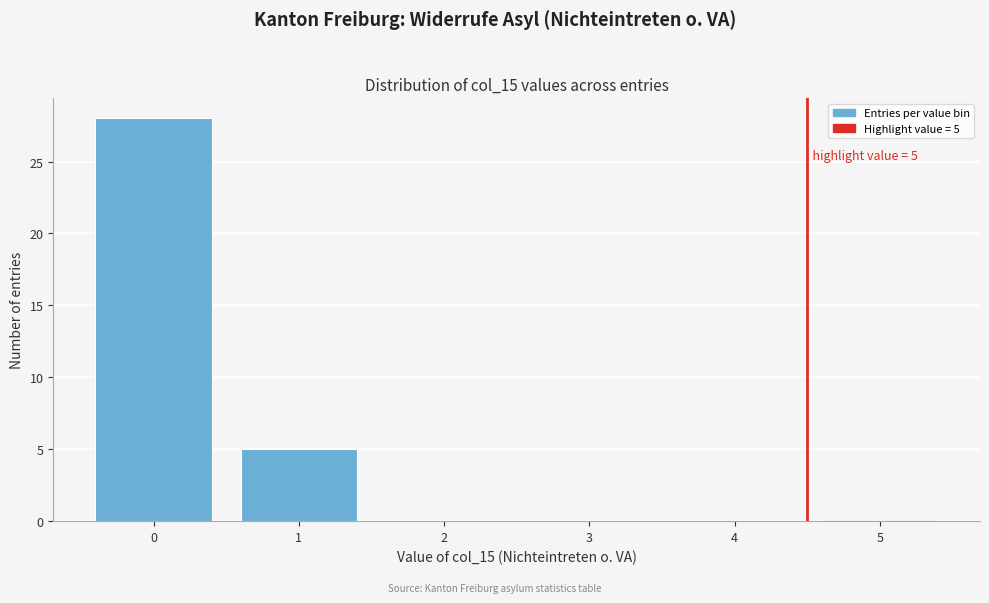

Reading left to right, transcribe all the data shown in this chart.

0=28	1=5	2=0	3=0	4=0	5=0